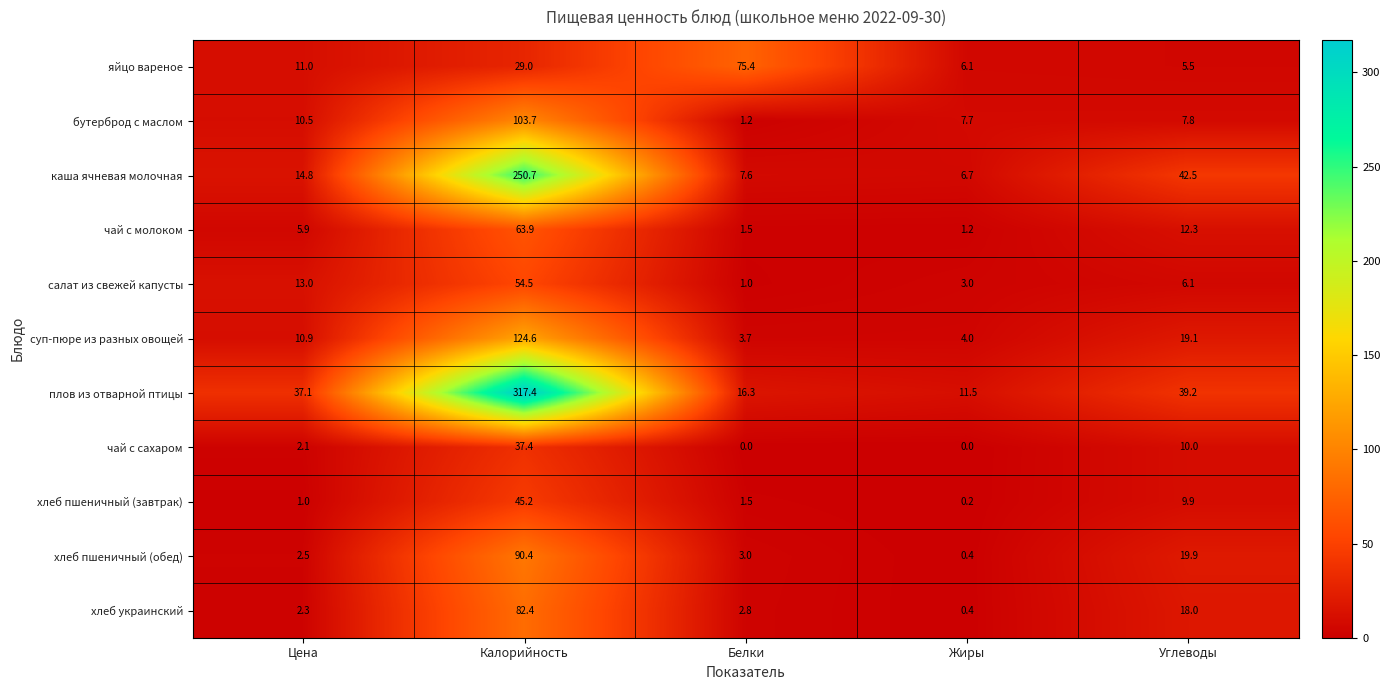

How many values in the чай с сахаром series are below 2?

2